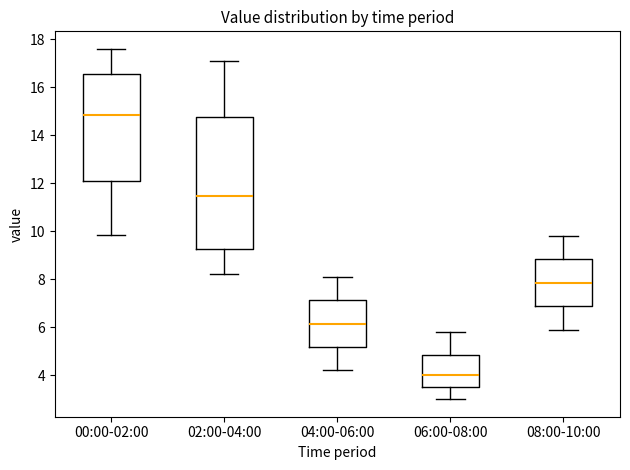

Reading left to right, transcribe this box plot: for each box, give where its median line is, the range the box spans, and where its two whiskers end, as read against the y-axis. The values are not printed on the chart, so give them approximately, as read against the axis.

00:00-02:00: median 14.8, box 12.0 to 16.6, whiskers 9.8 to 17.6
02:00-04:00: median 11.4, box 9.2 to 14.8, whiskers 8.2 to 17.2
04:00-06:00: median 6.2, box 5.2 to 7.2, whiskers 4.2 to 8.2
06:00-08:00: median 4.0, box 3.6 to 4.8, whiskers 3.0 to 5.8
08:00-10:00: median 7.8, box 6.8 to 8.8, whiskers 6.0 to 9.8